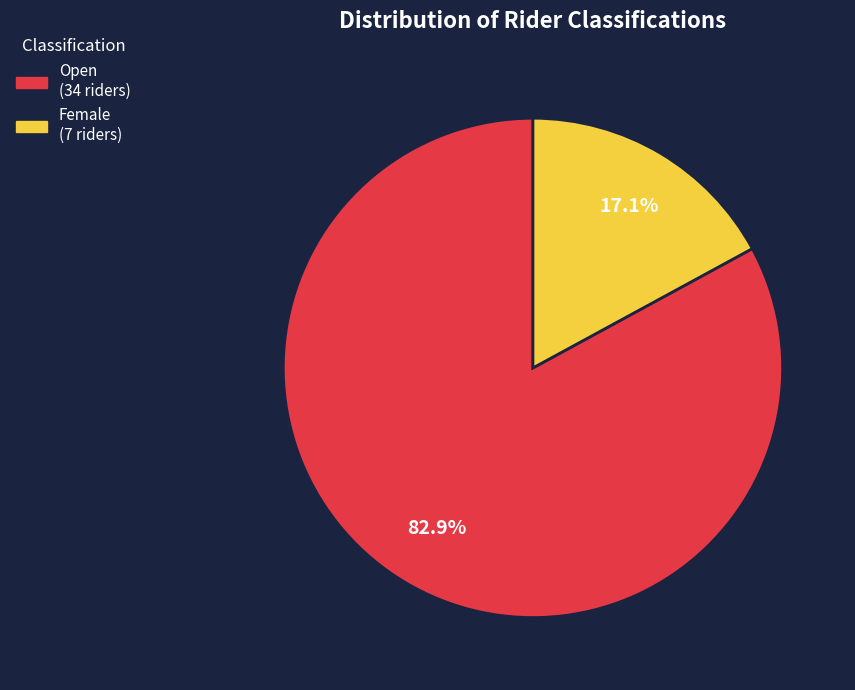

Does Female represent more than half of the total?

No